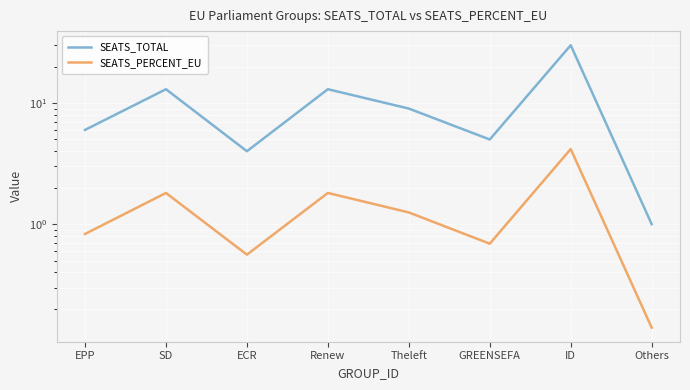

How many data points in SEATS_PERCENT_EU are less than 1?

4